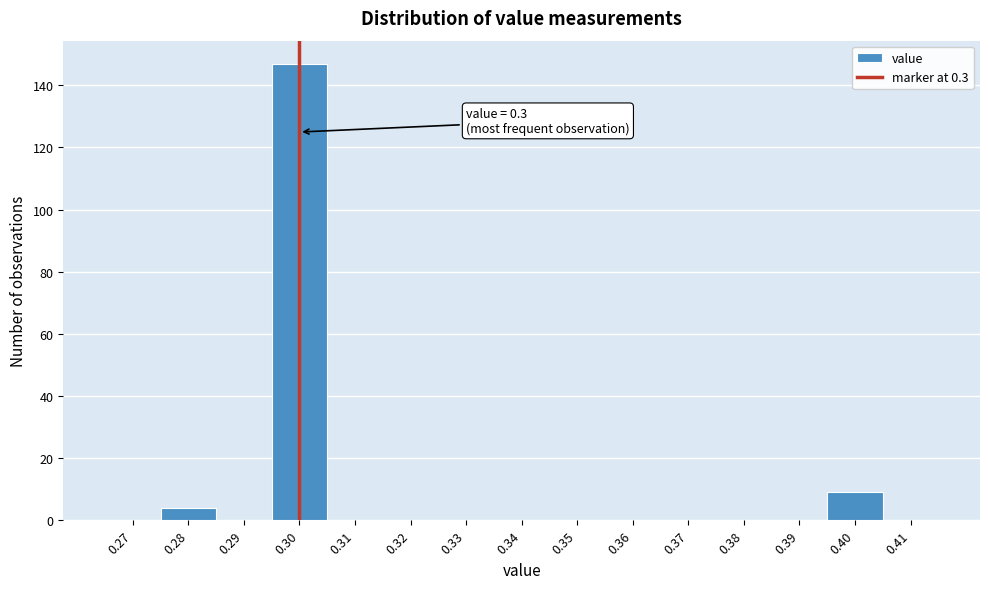

Which range on the x-axis has the tallest bar?

0.295 to 0.305